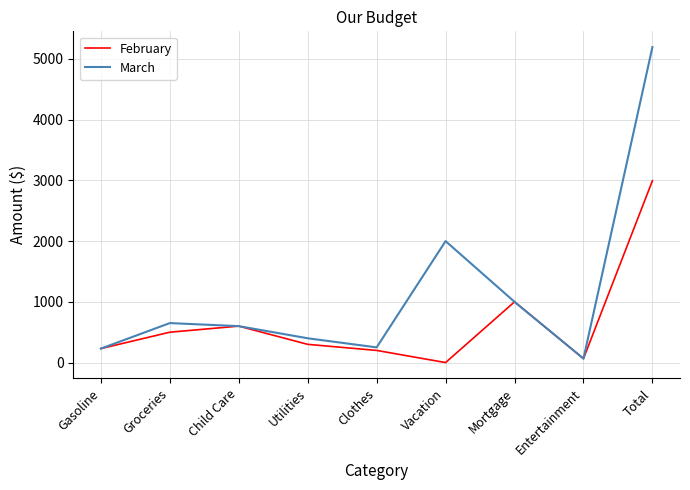

At how many categories does at least one series exceed 5123?

1